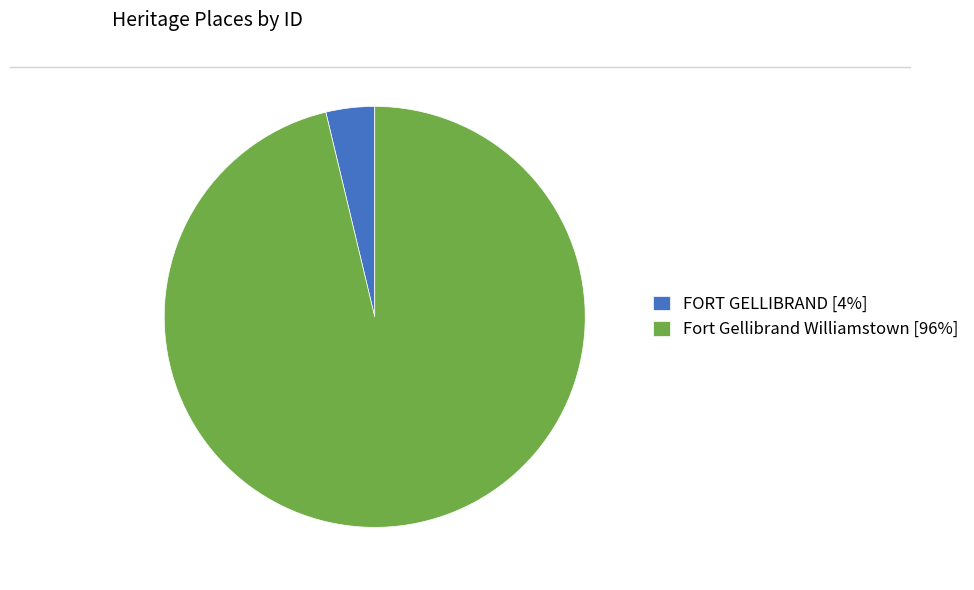

Is there a majority slice in this chart?

Yes